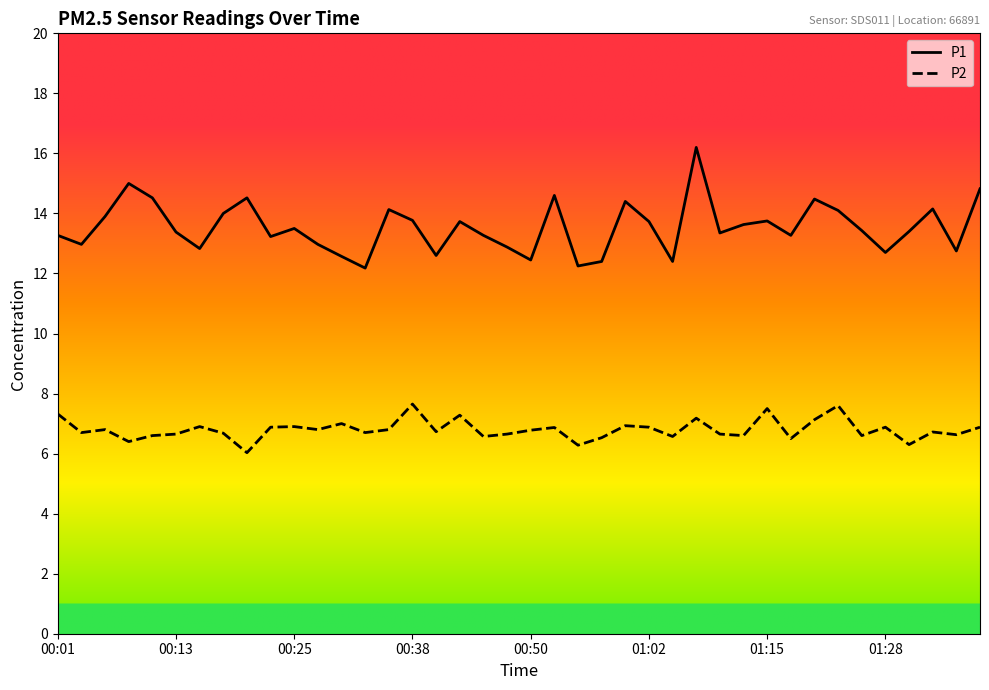

What is the greatest value displayed?

16.2